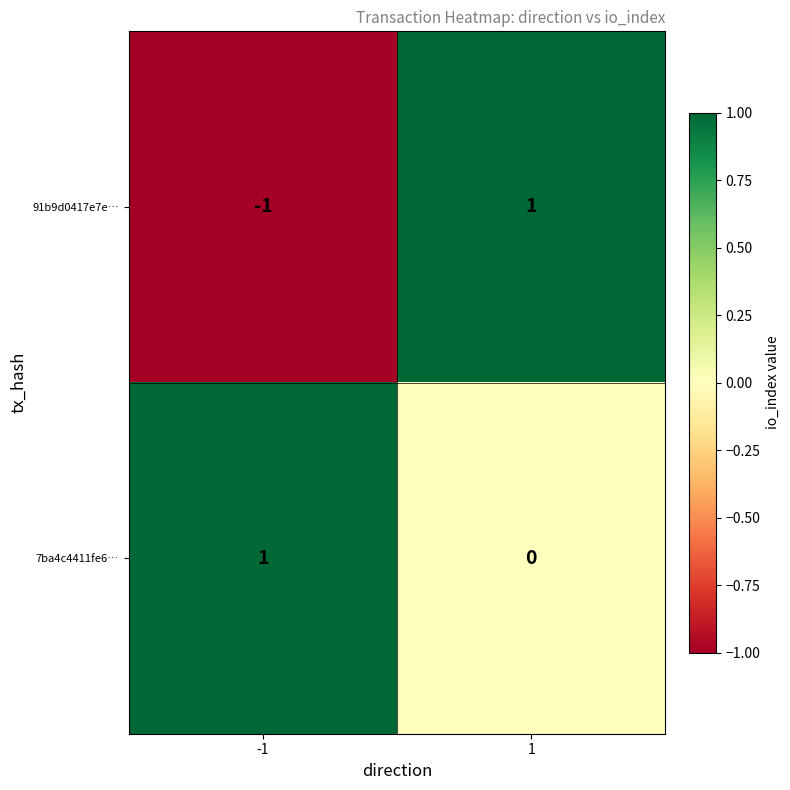

Reading left to right, transcribe all the data shown in this chart.

91b9d0417e7e…: -1	1
7ba4c4411fe6…: 1	0